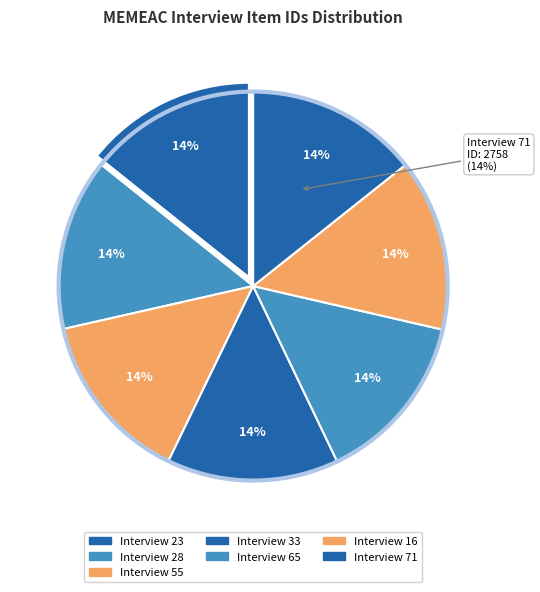

To the nearest percent, what is the combined percentage of Interview 23 and Interview 55?

29%